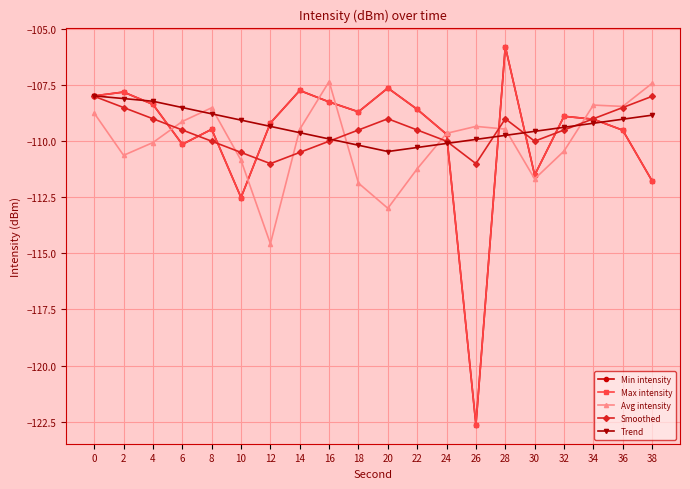

Is this an area chart (filled region under the line)?

No